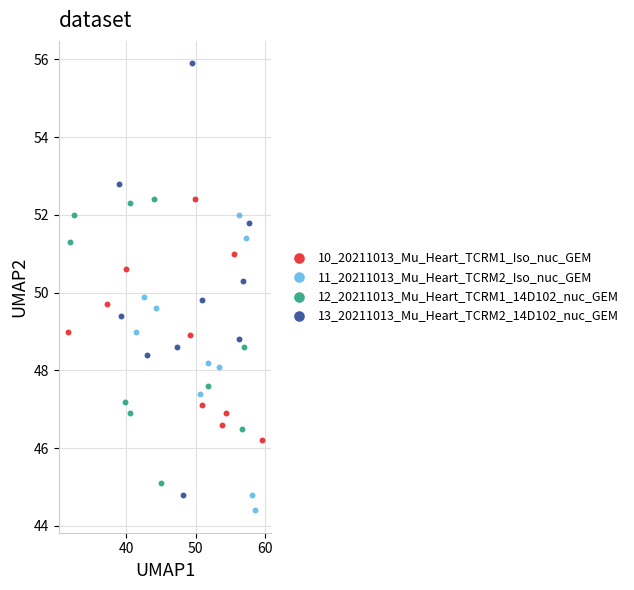

Which series contains the lowest Y value?

11_20211013_Mu_Heart_TCRM2_Iso_nuc_GEM